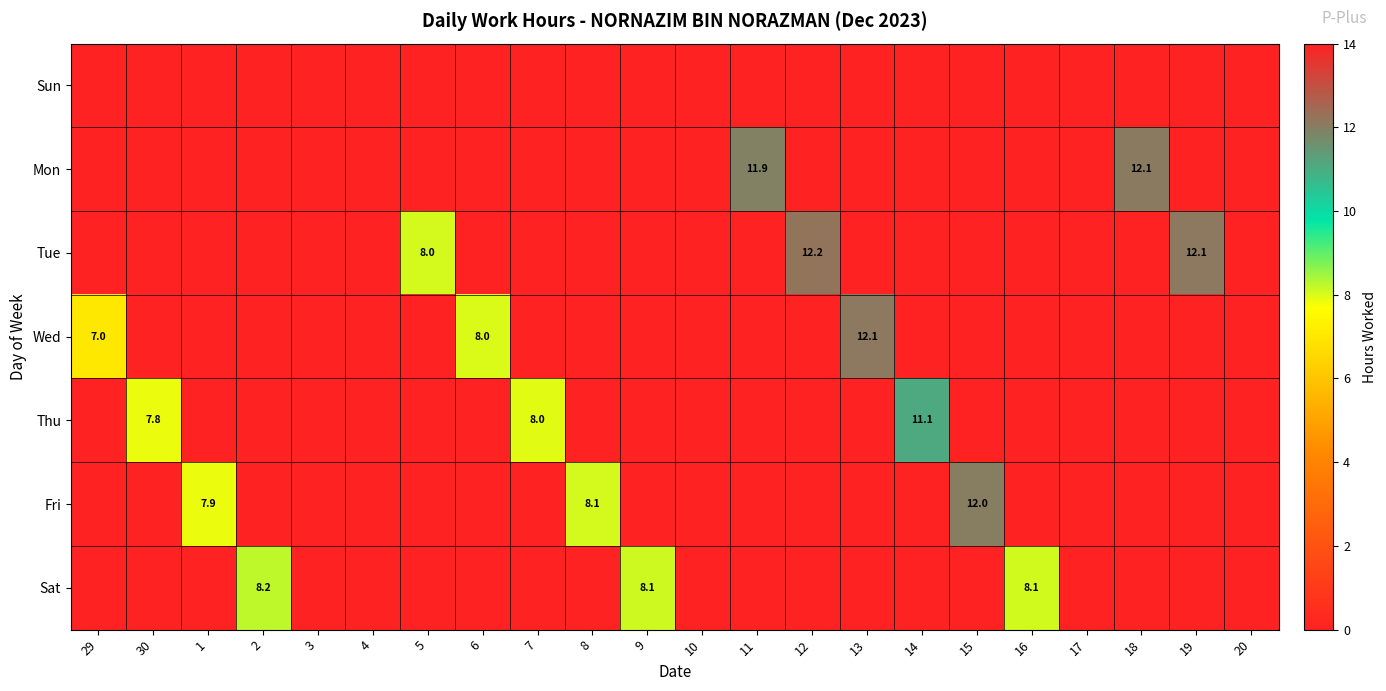

Rank the series by their maximum value, from lowest to highest.

Sun, Sat, Thu, Fri, Mon, Wed, Tue